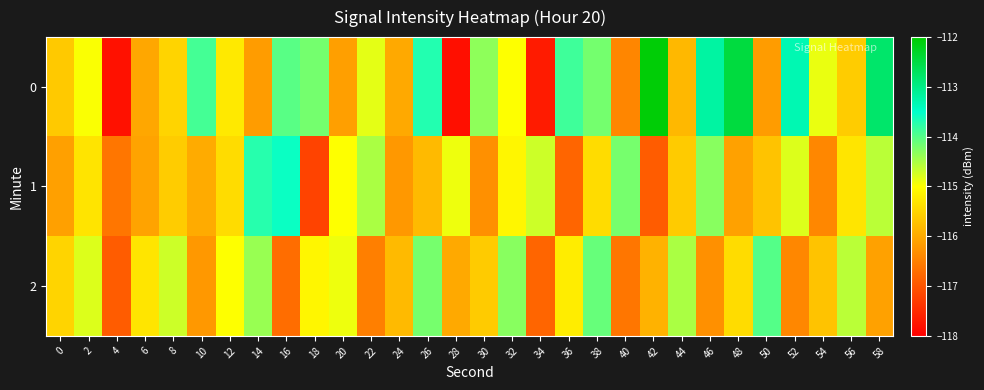

What is the smallest value displayed?

-117.8